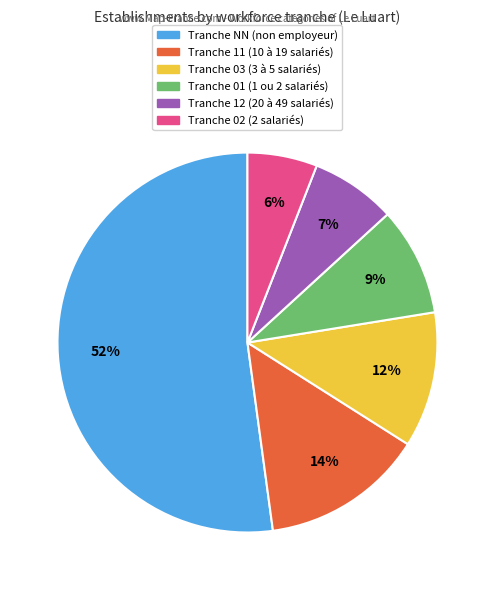

To the nearest percent, what is the difference between the largest and smallest slice percentages?

46%